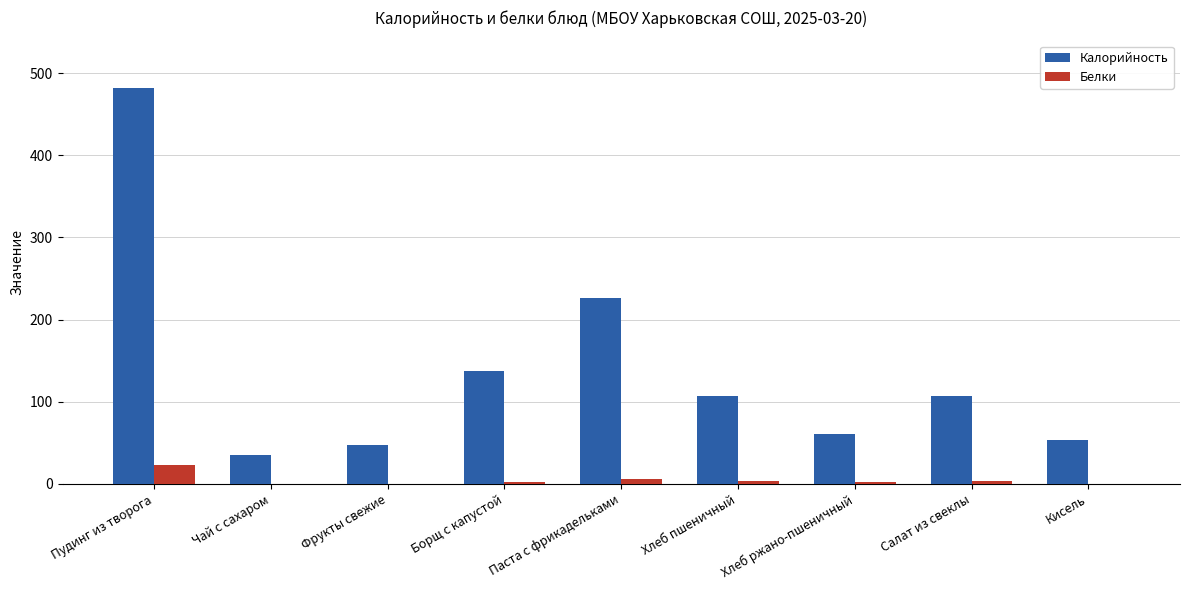

What is the difference between the Калорийность values at Борщ с капустой and Кисель?

85.0